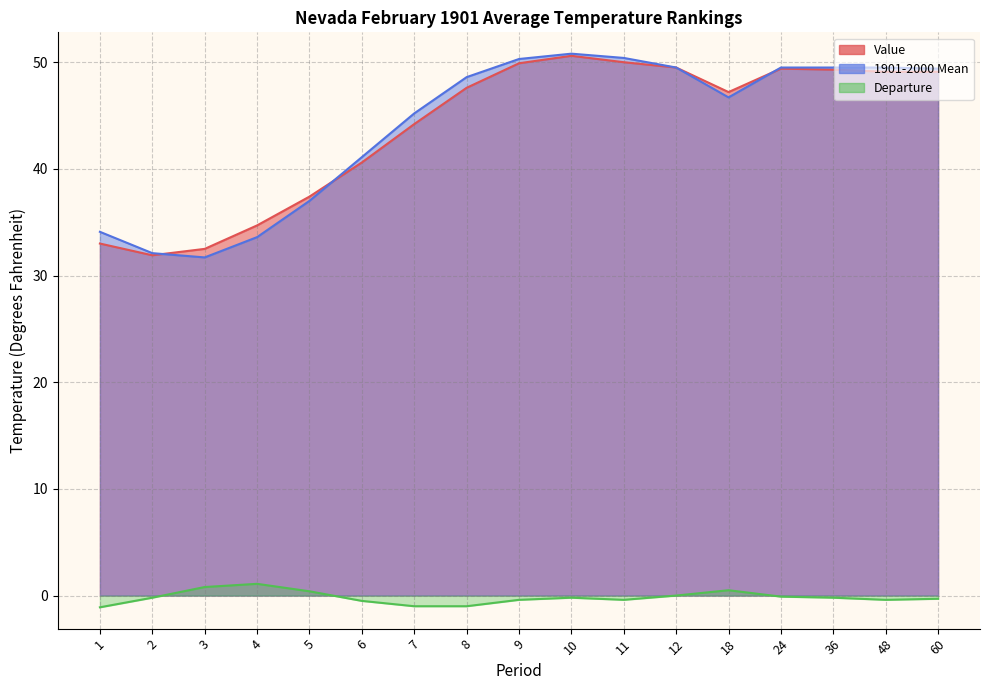

How many distinct data groups are displayed?

3